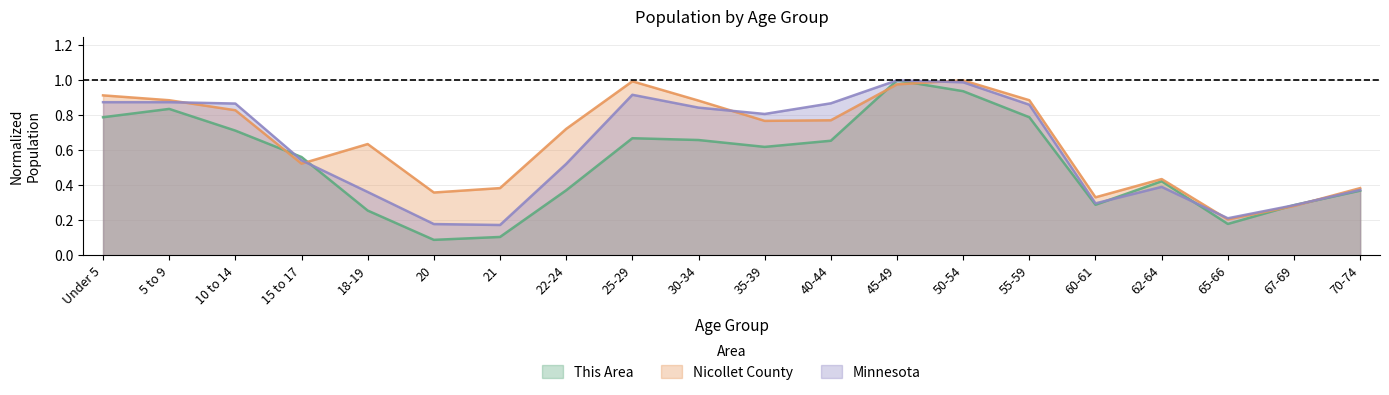

Is the value of Nicollet County at 5 to 9 greater than the value of This Area at 15 to 17?

Yes